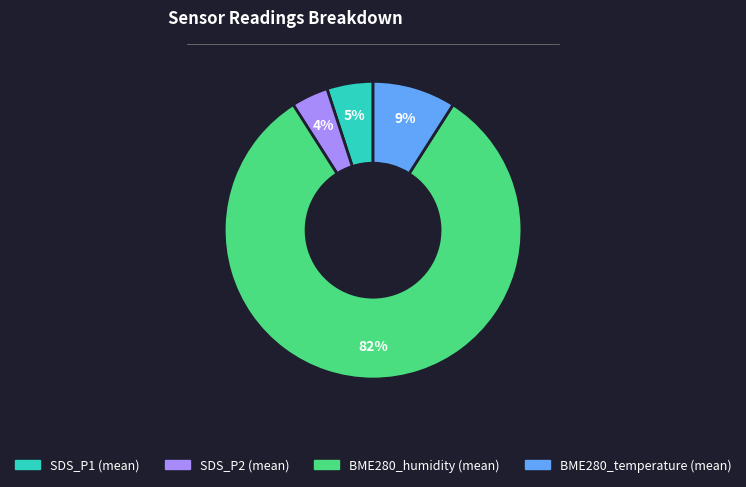

What percentage is the BME280_temperature (mean) slice, to the nearest percent?

9%